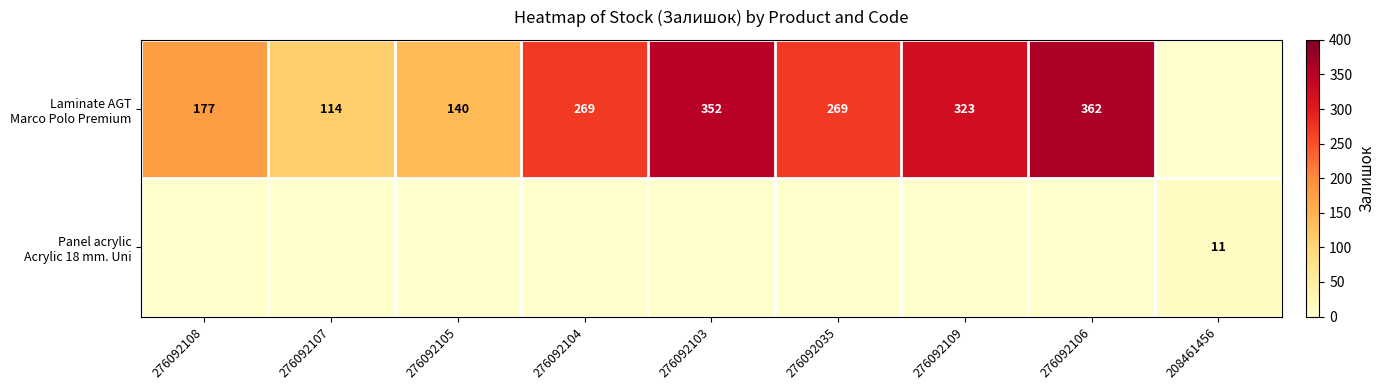

What is the approximate value of Laminate AGT Marco Polo Premium at 276092107?

114